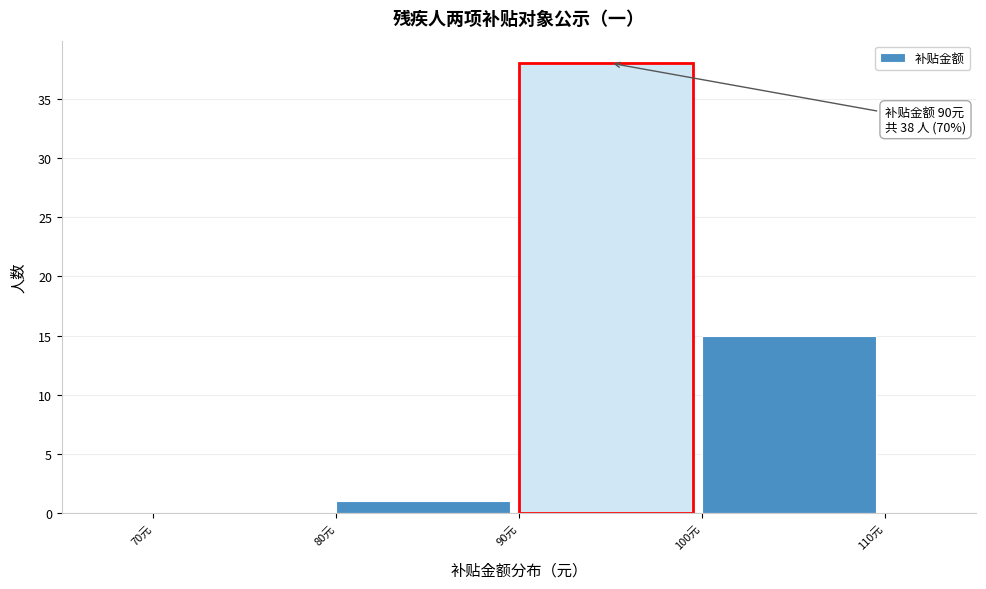

Over which range of the x-axis is the bar tallest?

90 to 100